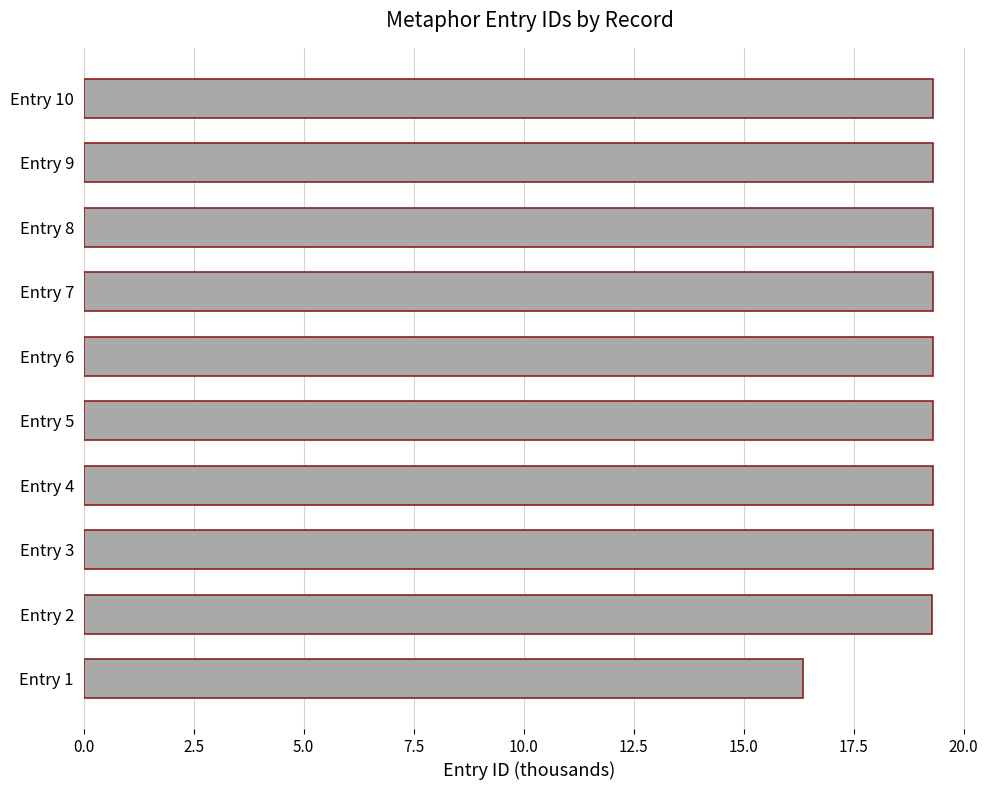

What is the sum of all values?

190.0